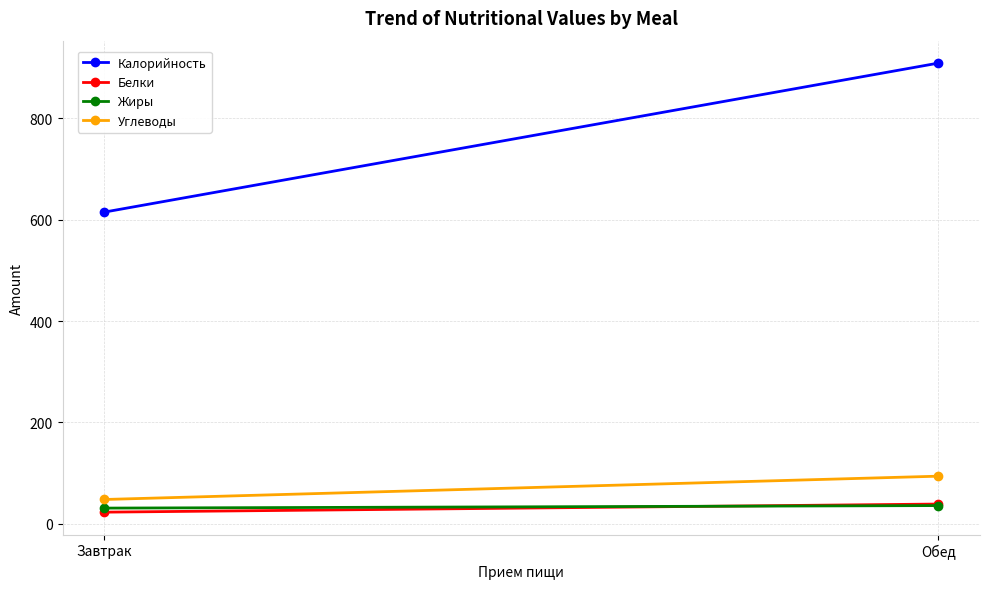

What is the maximum value shown in the chart?

909